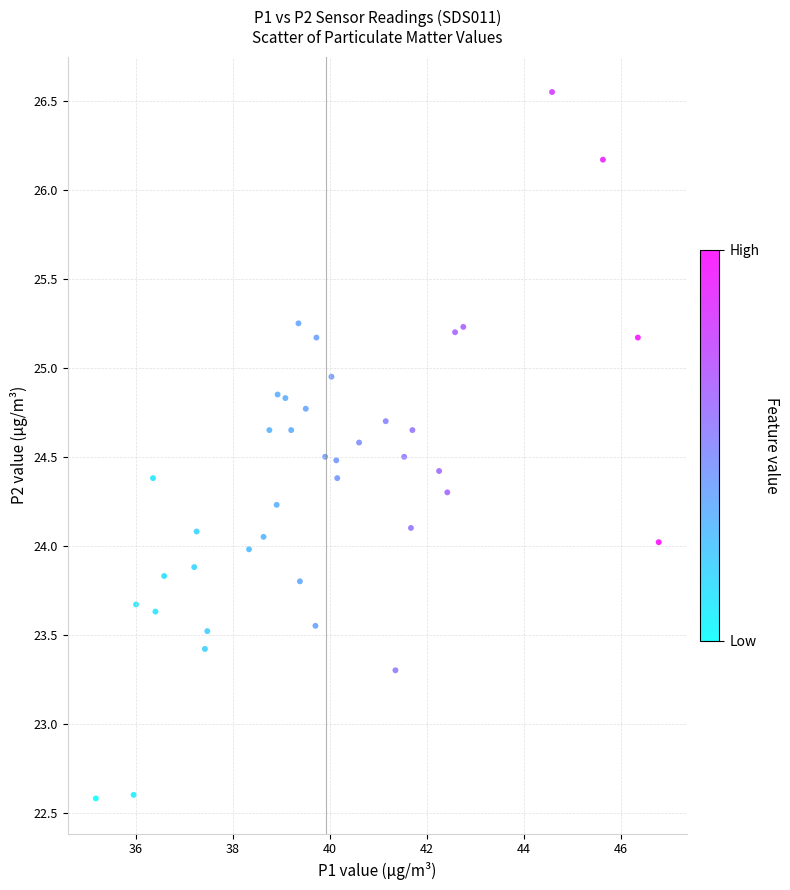

What is the range of Y values (max minus min)?

4.0